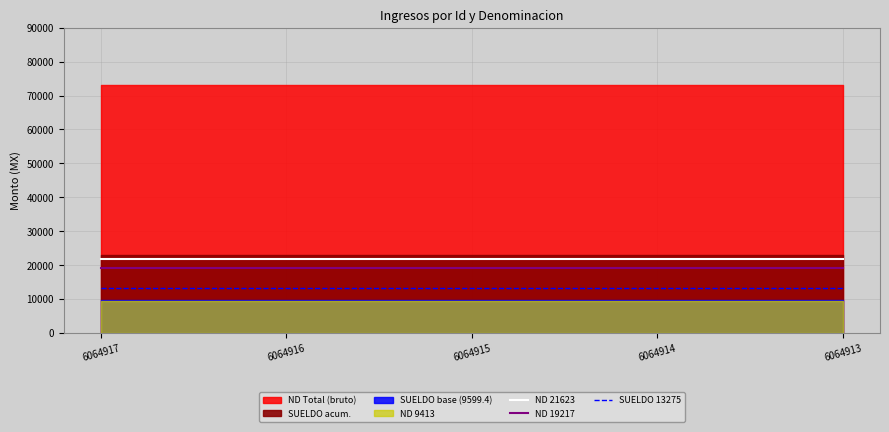

True or false: ND 19217 has a value of 19217 at 6064917.

True